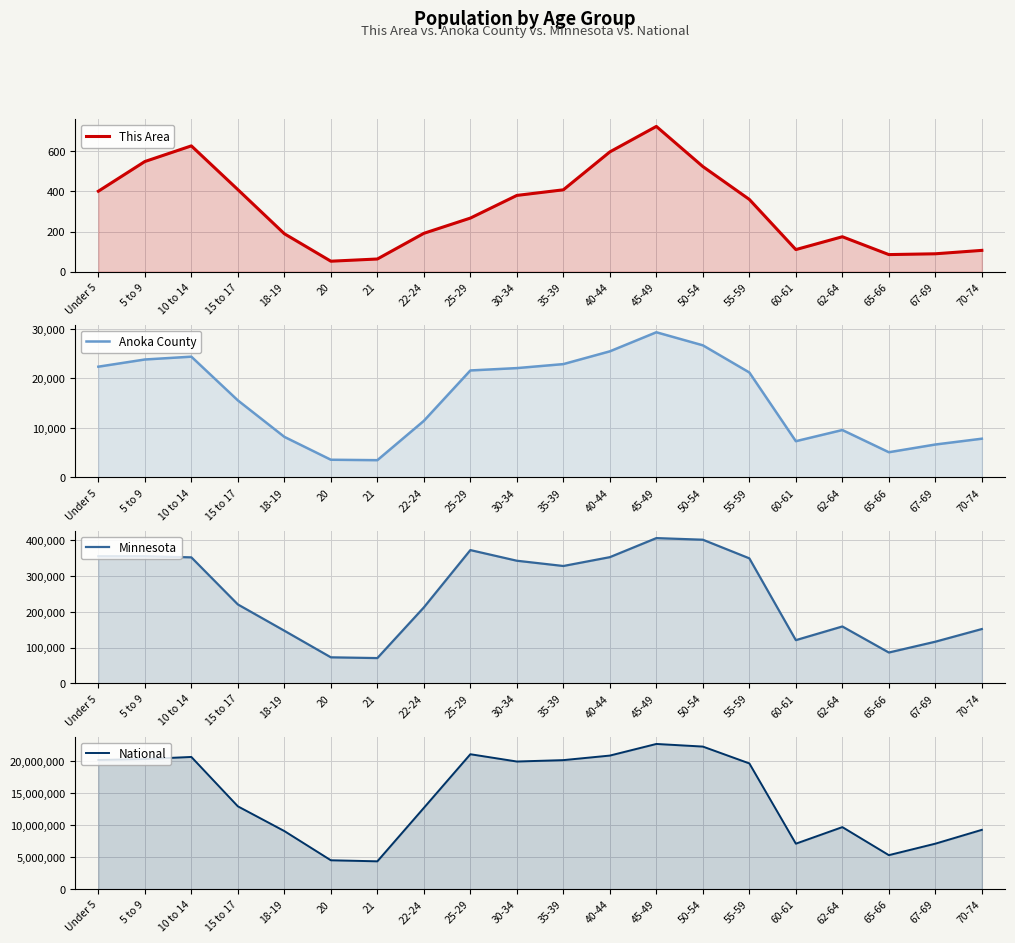

At which category does National reach its first local peak?

10 to 14